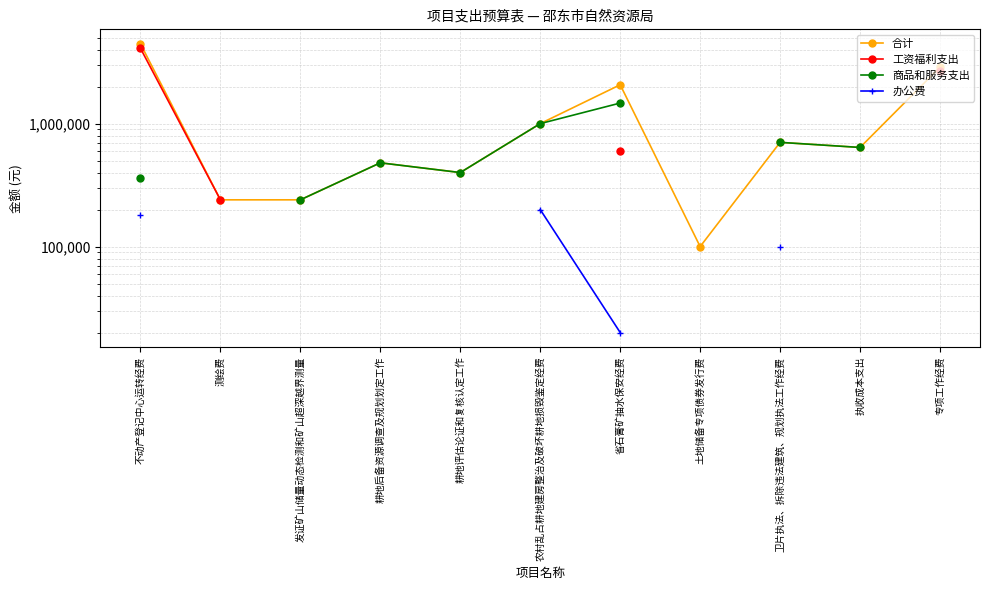

How many interior local valleys does the 商品和服务支出 series have?

1